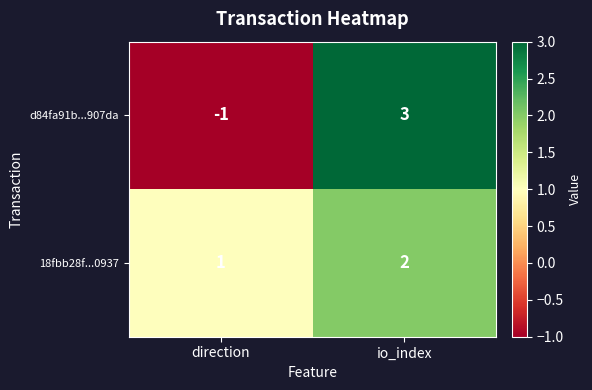

What is the difference between the maximum and minimum values in the d84fa91b...907da series?

4